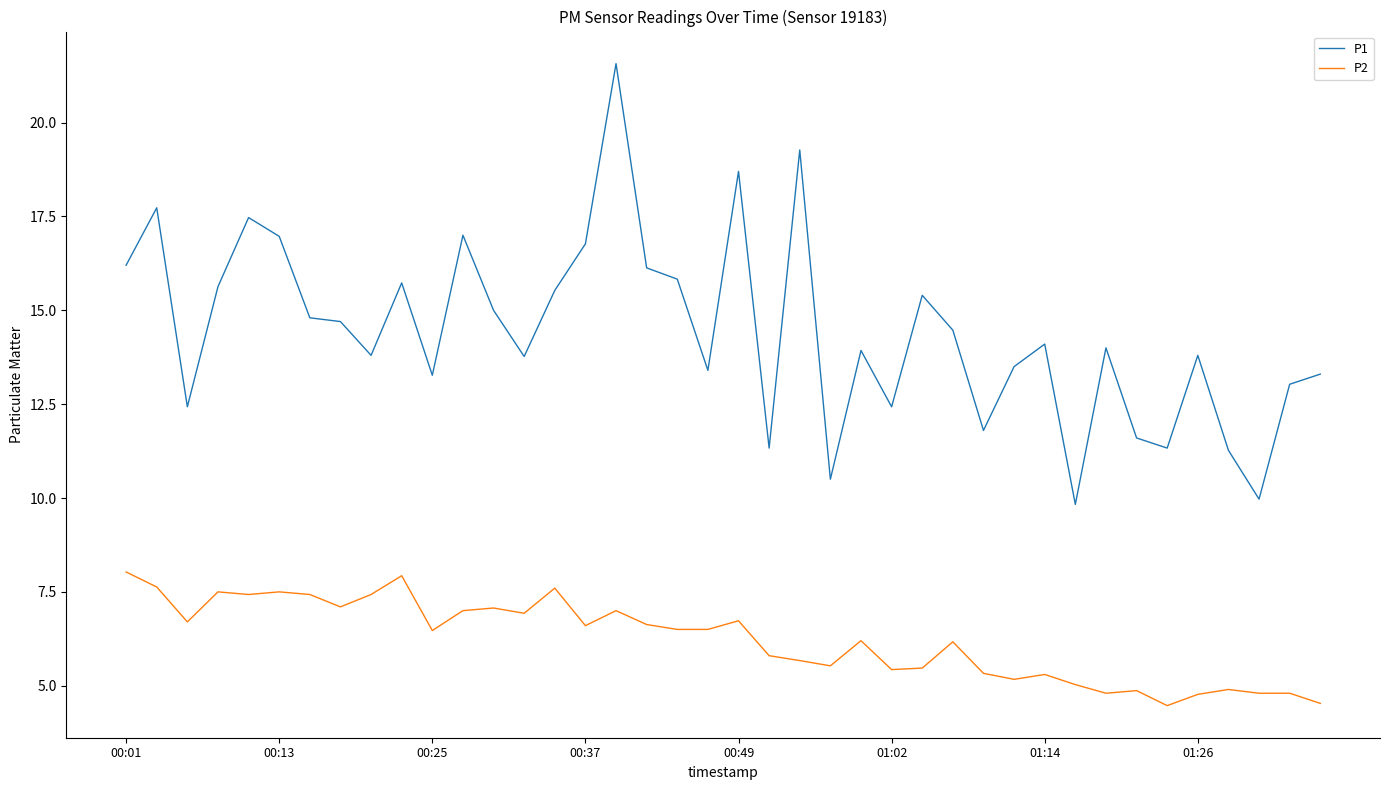

True or false: P1 and P2 cross at least once.

False